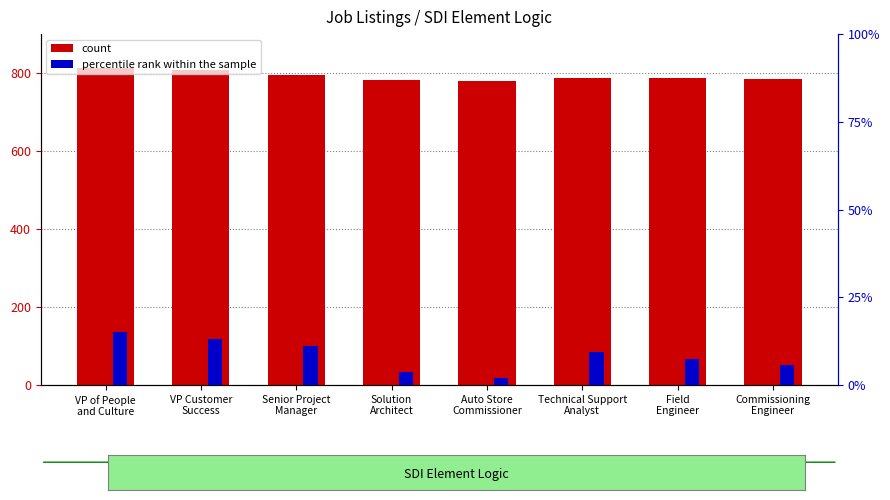

At which category is the sum across all series the highest?

VP of People
and Culture